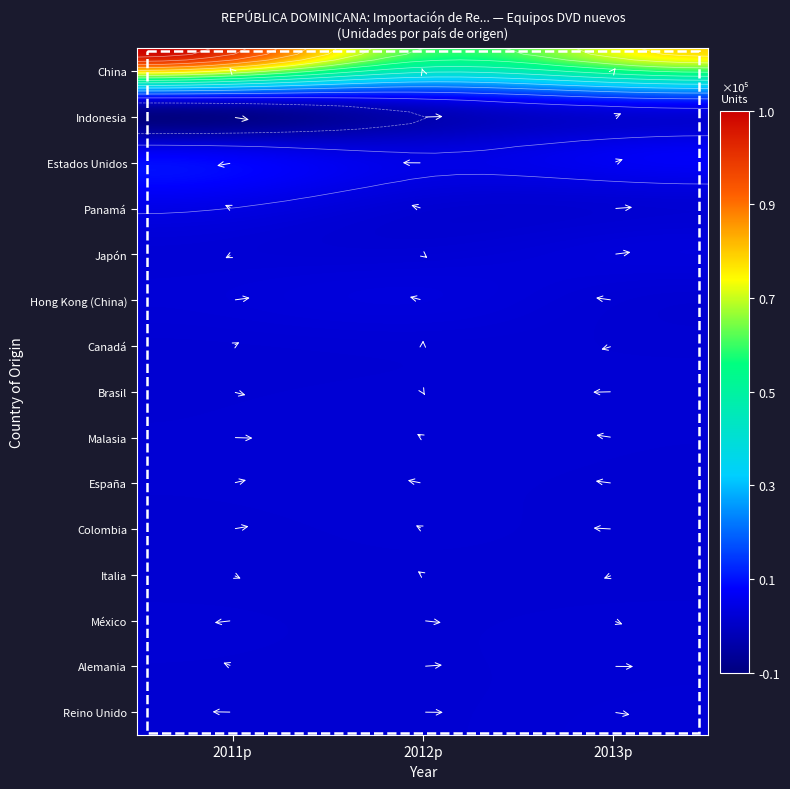

How many categories are shown in the chart?

3